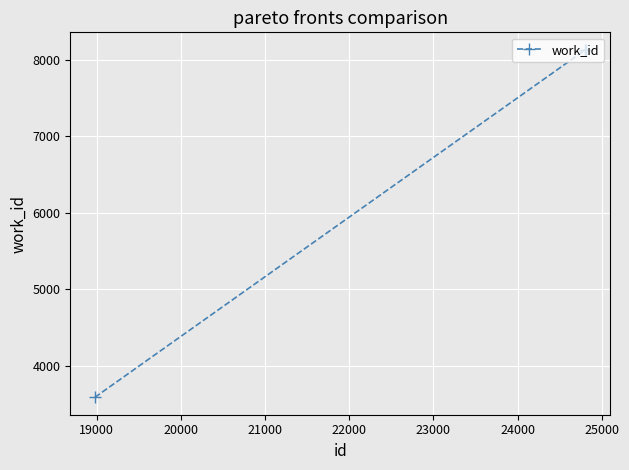

Reading left to right, transcribe all the data shown in this chart.

3586	8129	8129